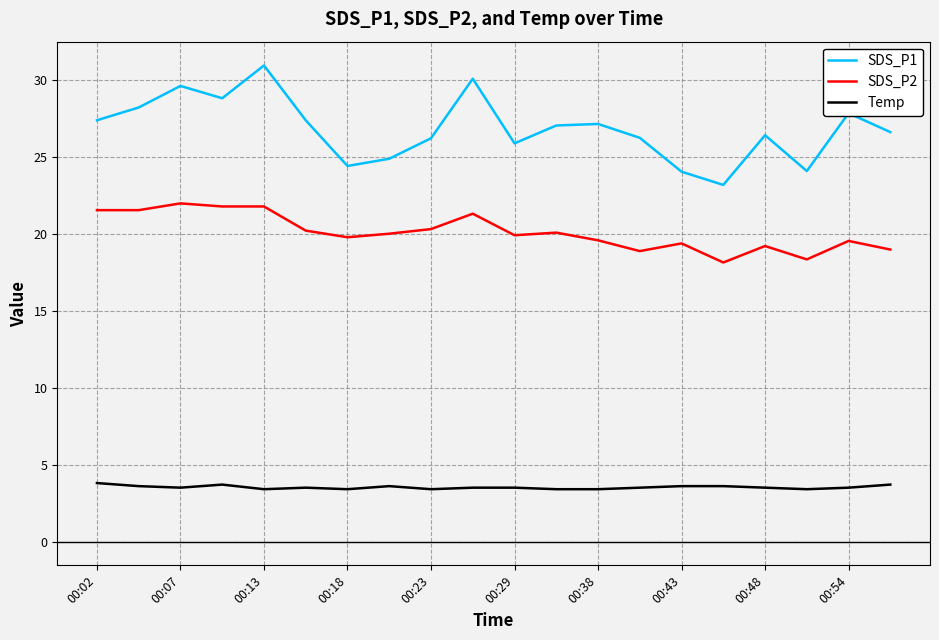

Which series has the widest spread of values?

SDS_P1